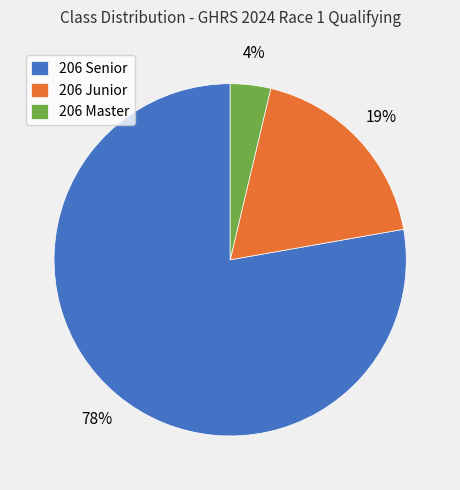

Rank the categories by value from lowest to highest.

206 Master, 206 Junior, 206 Senior